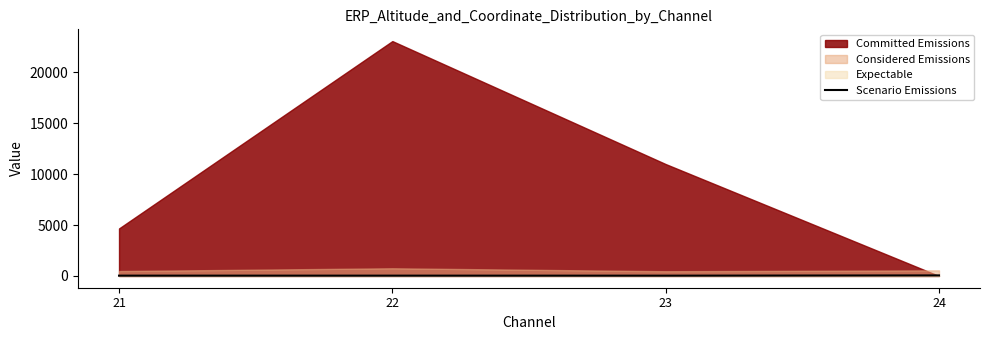

What is the approximate value at 23?

29.7